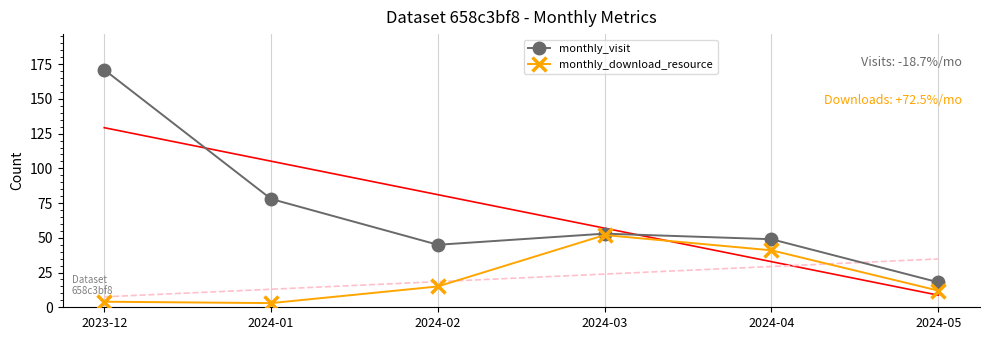

Is the value of monthly_download_resource at 2024-02 greater than the value of monthly_visit at 2024-03?

No